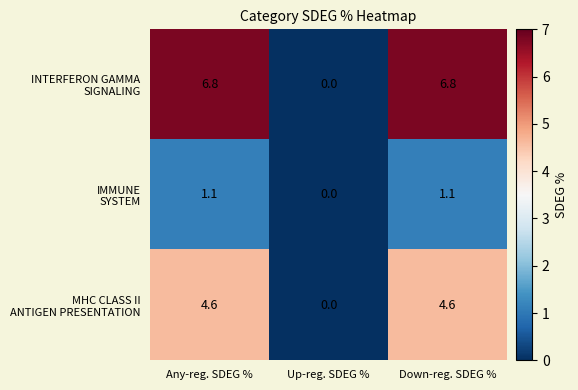

What is the total value across all series at Any-reg. SDEG %?

12.5